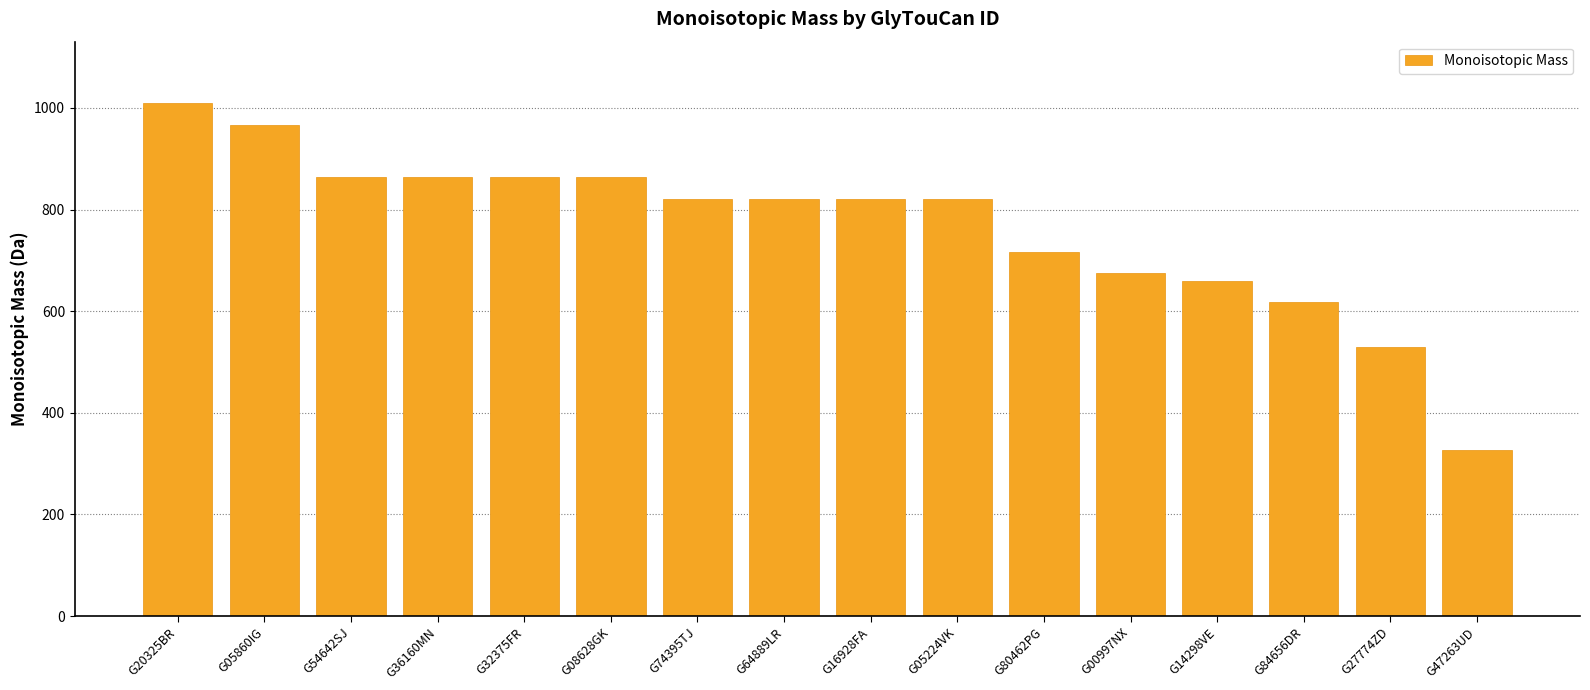

What is the value of the 5th bar from the left?

863.3